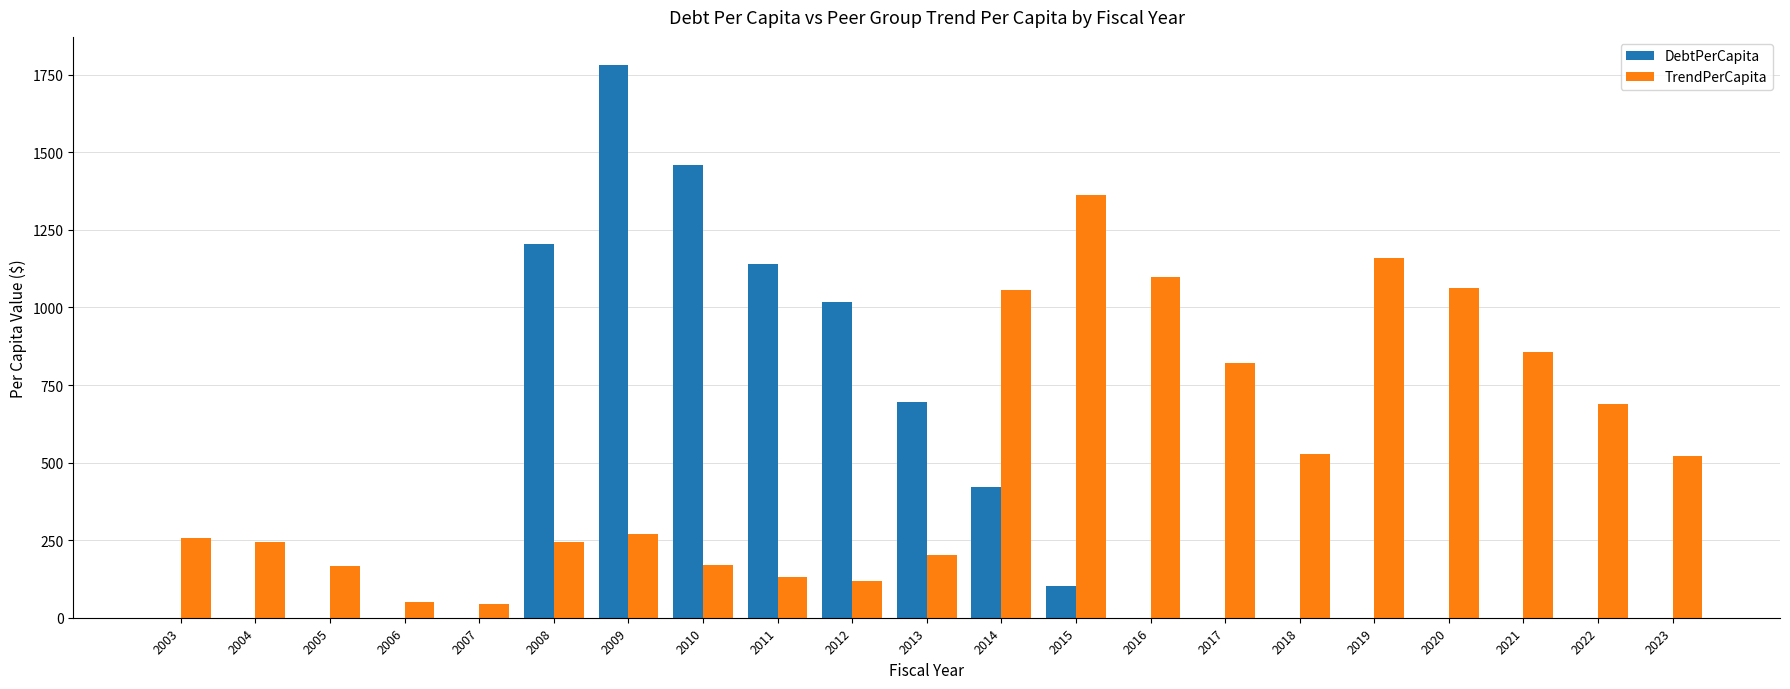

Is the value of TrendPerCapita at 2008 greater than the value of DebtPerCapita at 2012?

No